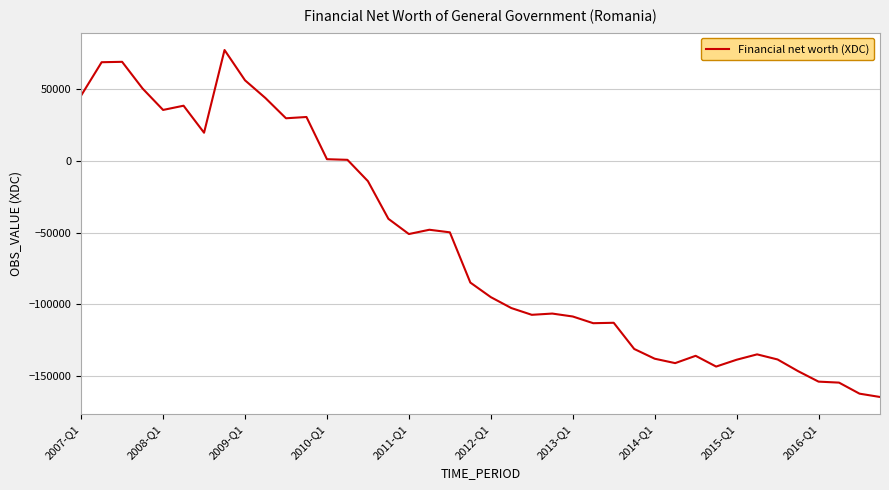

What is the difference between the maximum and minimum values?

241819.2